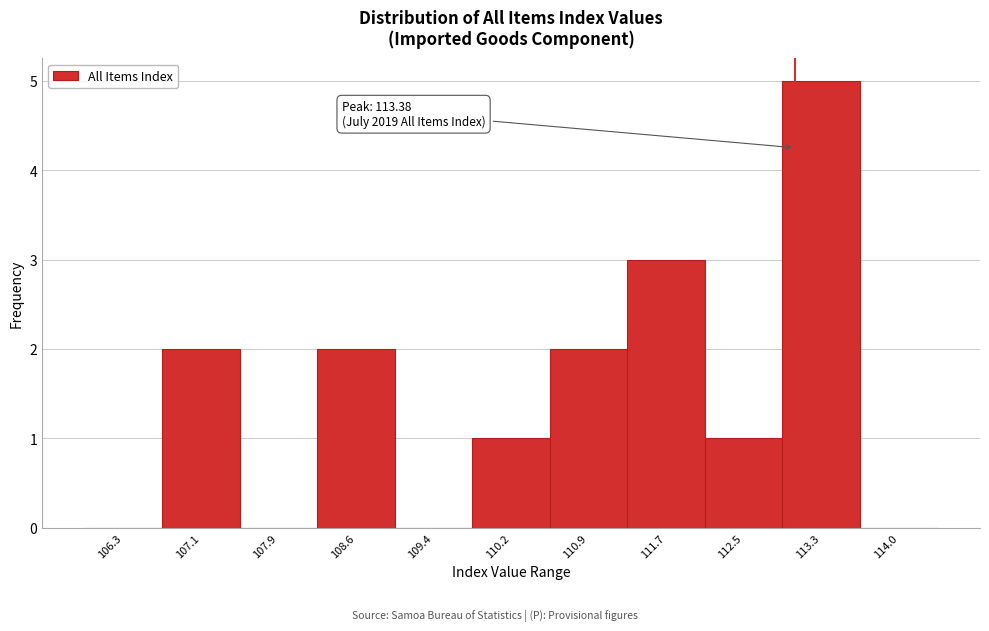

Reading right to left, extract all data points from this chart.

114.0=0	113.3=5	112.5=1	111.7=3	110.9=2	110.2=1	109.4=0	108.6=2	107.9=0	107.1=2	106.3=0